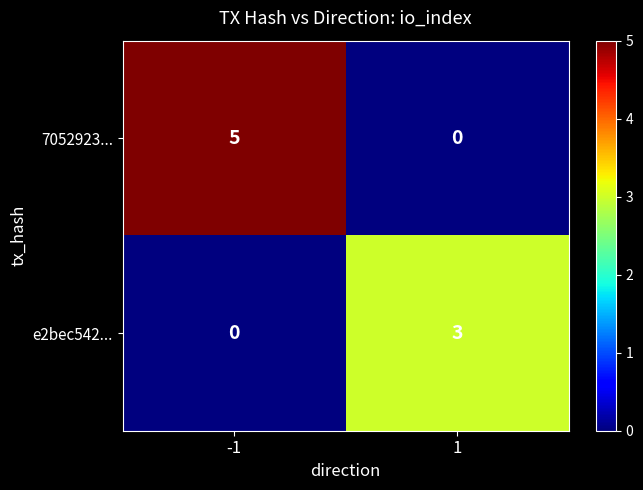

What is the spread (max minus min) of values at -1?

5